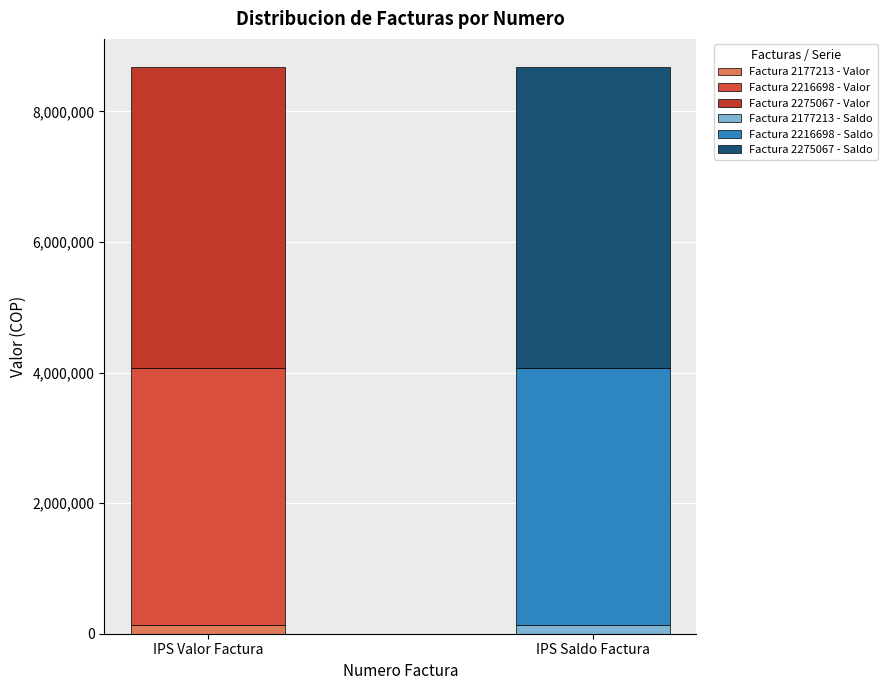

Read the IPS Saldo Factura value at 2216698, to the nearest 100.

3934100